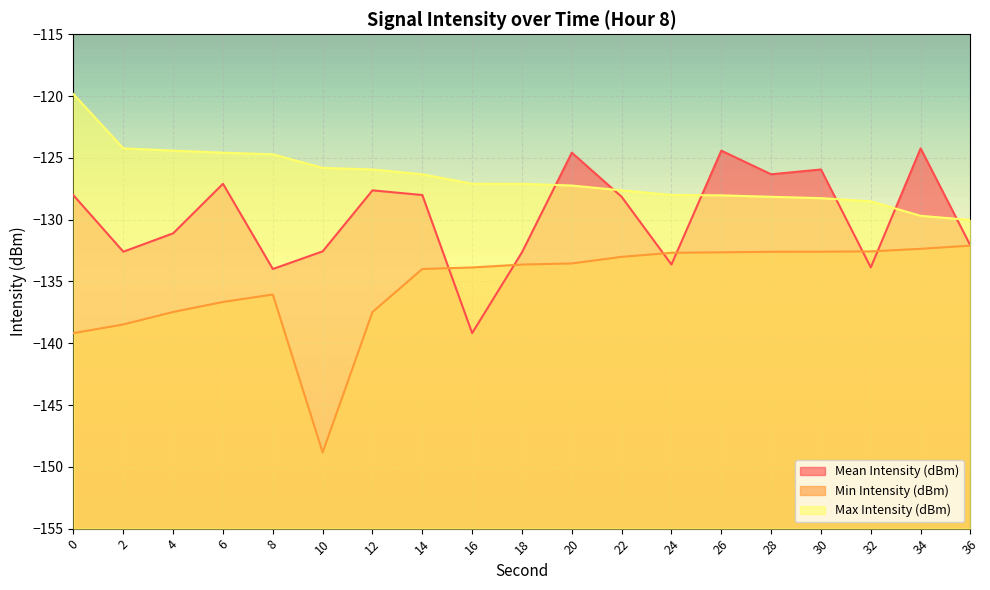

Where is the first local minimum for Min Intensity (dBm)?

10